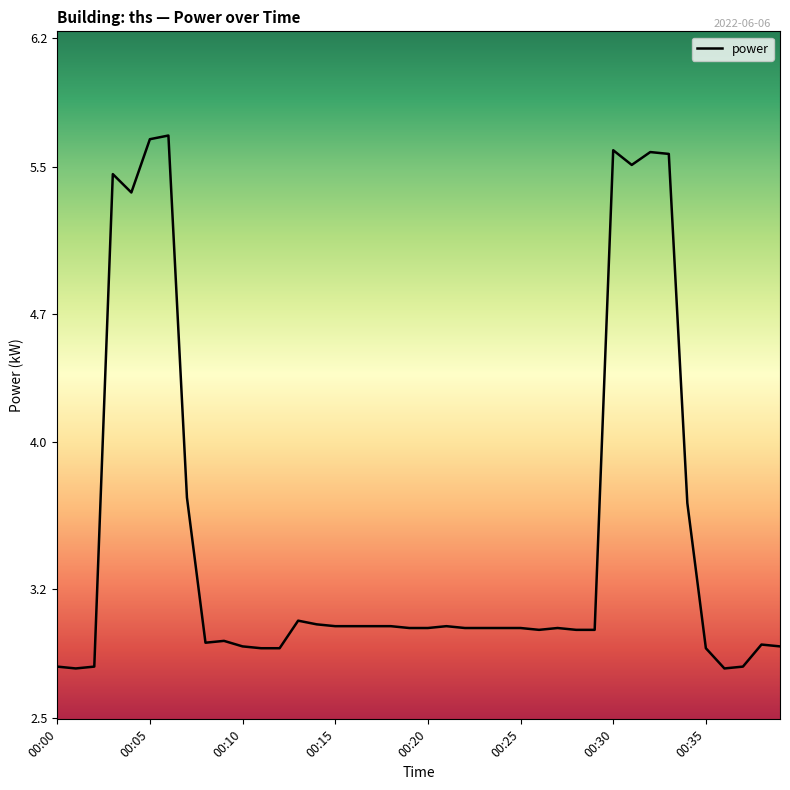

The value at 00:30 is 5.6. True or false?

True